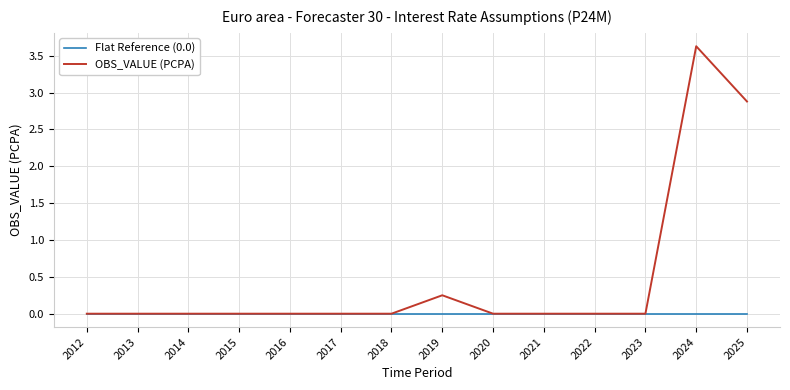

True or false: OBS_VALUE (PCPA) has a value of 0.0 at 2022.

True